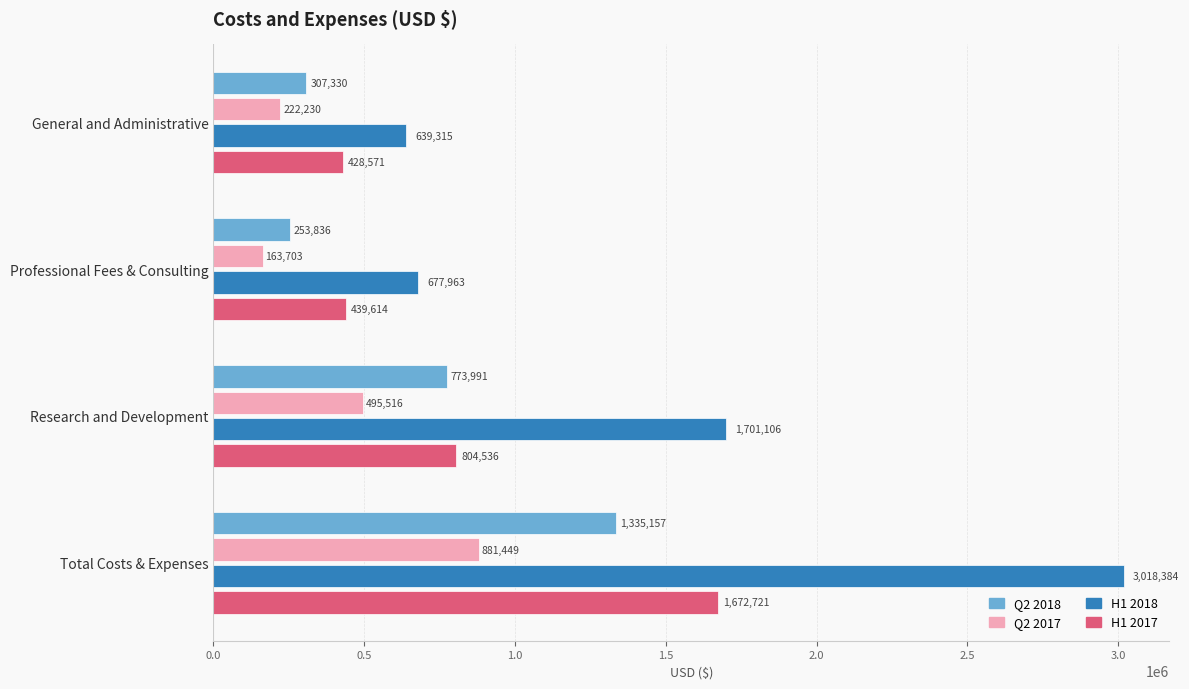

What is the greatest value displayed?

3018384